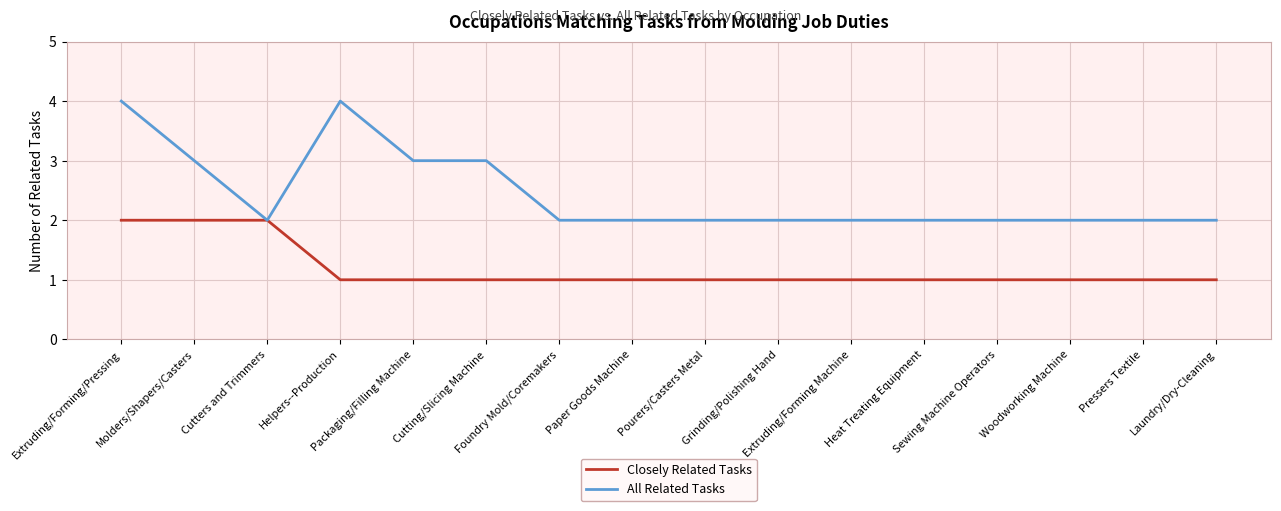

How many Closely Related Tasks values are between 1 and 2?

16